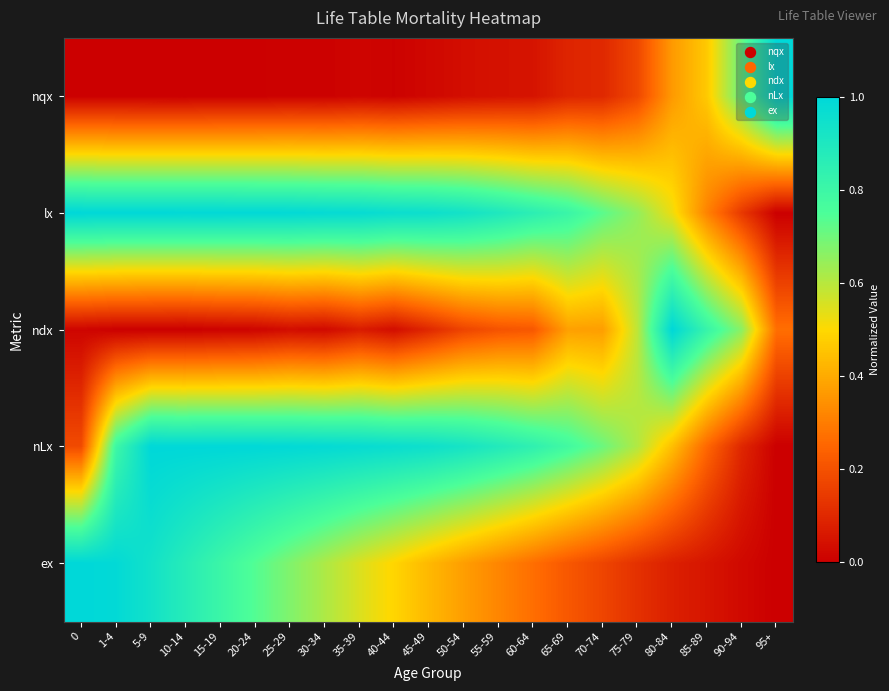

Between 5-9 and 45-49, which is larger?

45-49